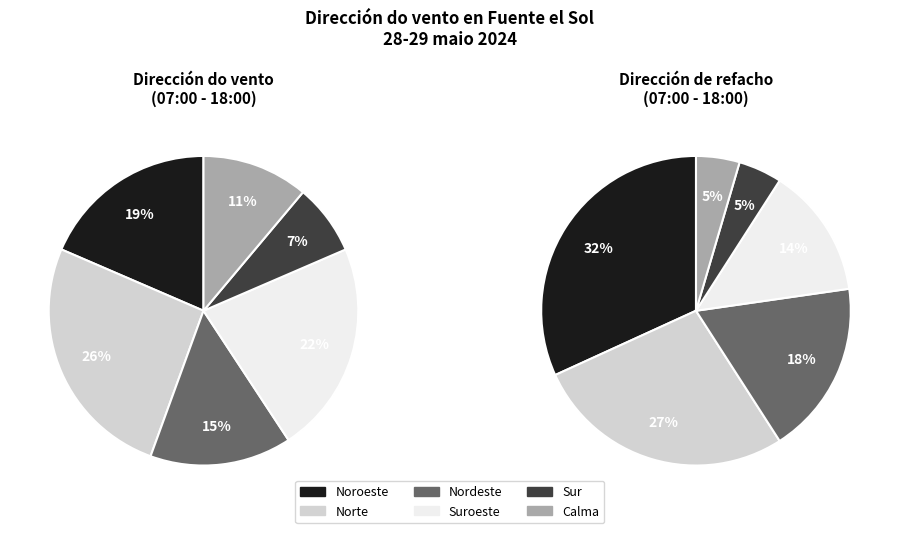

What is the smallest slice in the pie chart?

Sur